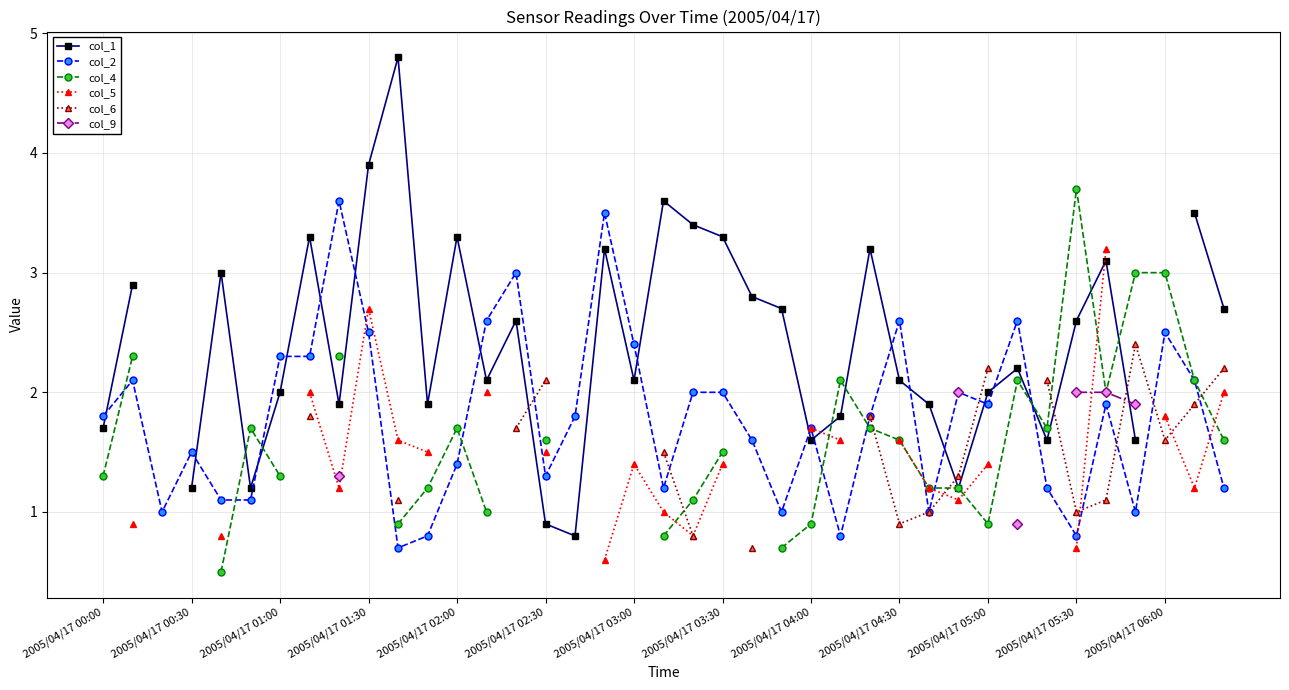

Does the chart have visible grid lines?

Yes